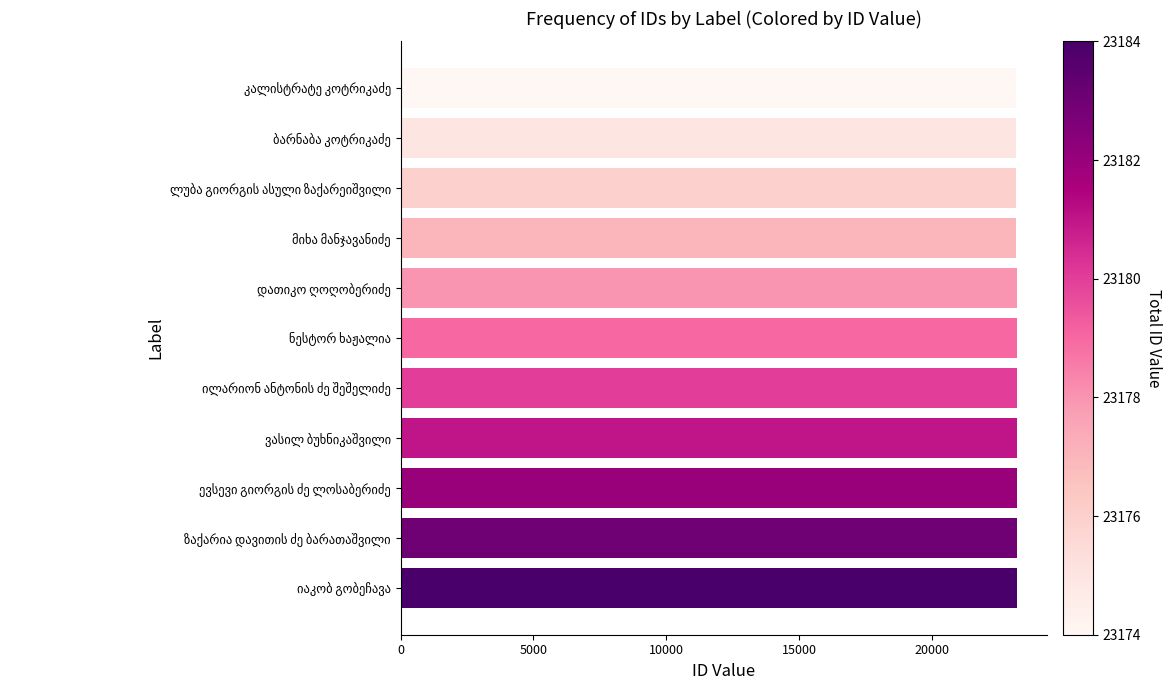

What is the average value?

23179